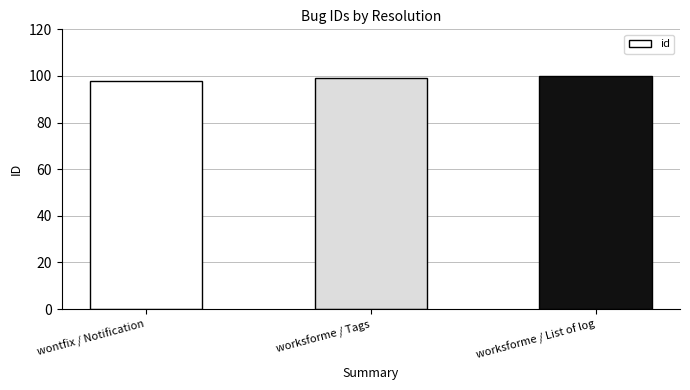

Does the chart contain any negative values?

No